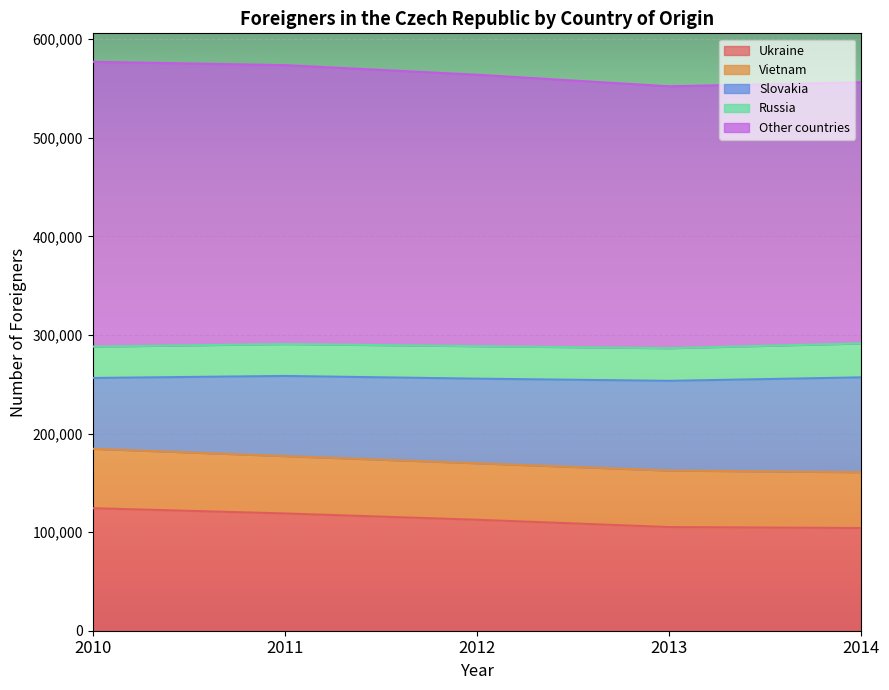

What is the highest value of the Ukraine series?

124281